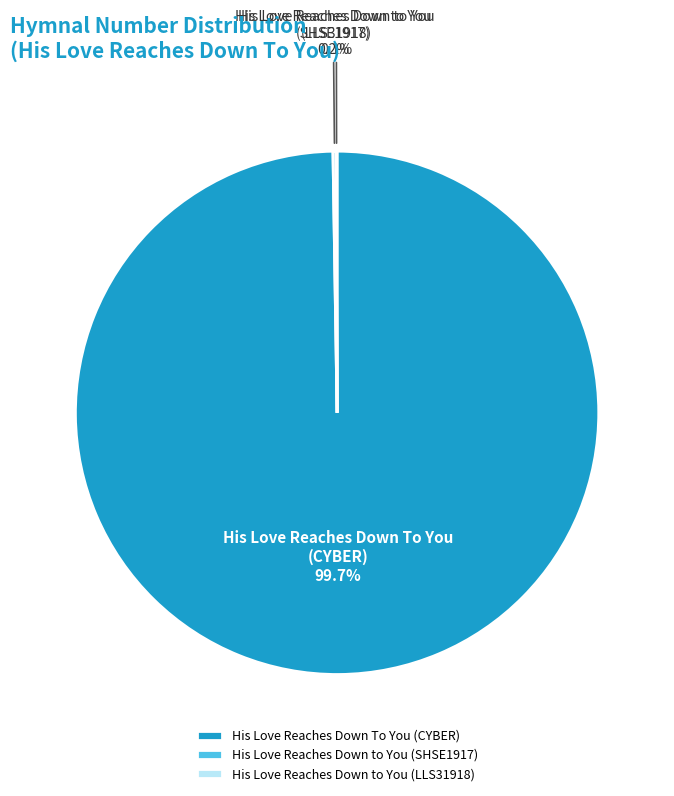

True or false: His Love Reaches Down To You (CYBER) accounts for 100% of the total.

True